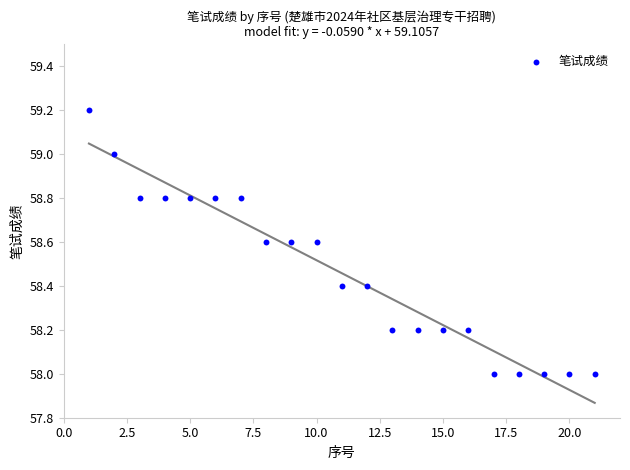

What is the range of X values (max minus min)?

20.0